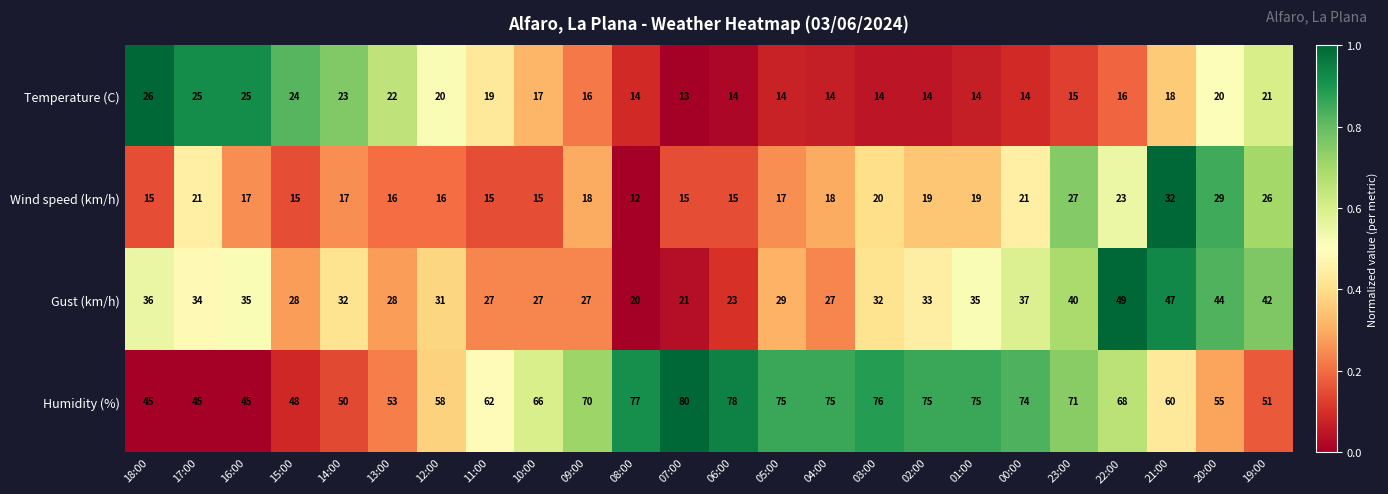

What is the difference between the highest and lowest values at 02:00?

61